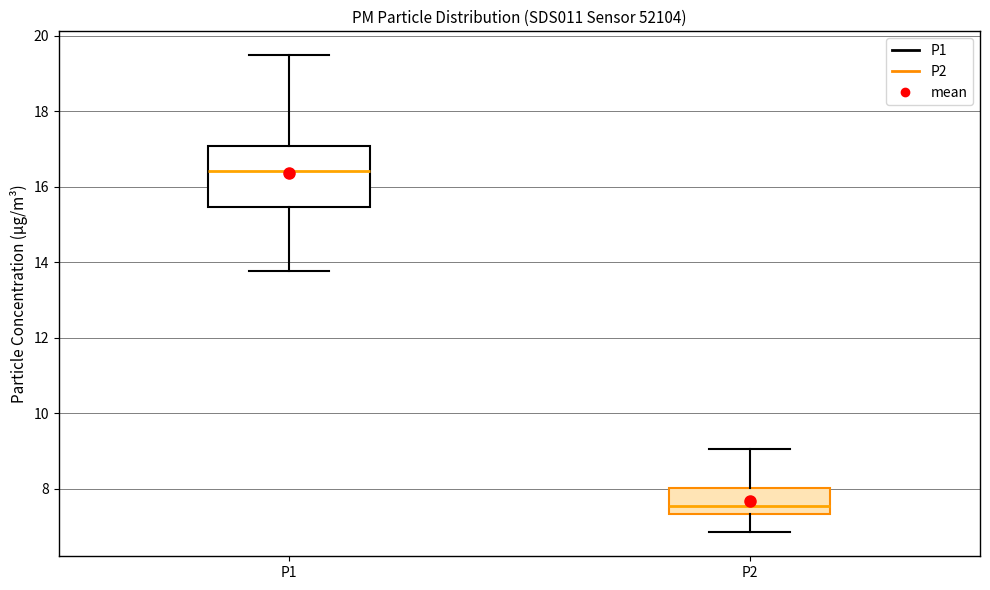

Which box has the lowest median line?

P2